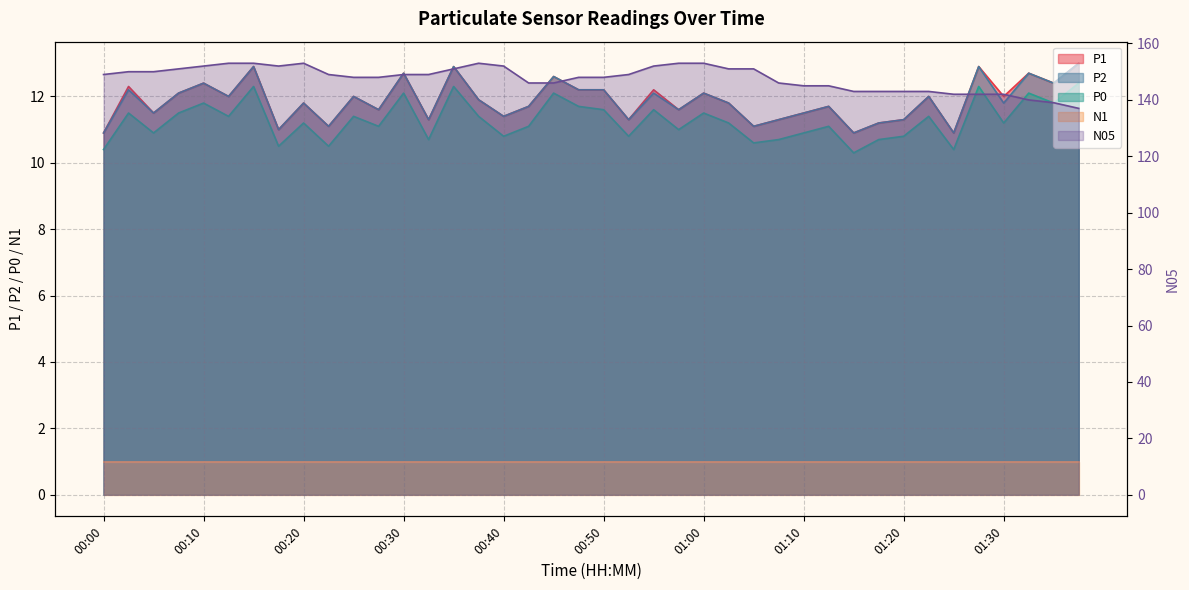

How many values in the N05 series exceed 149?

16